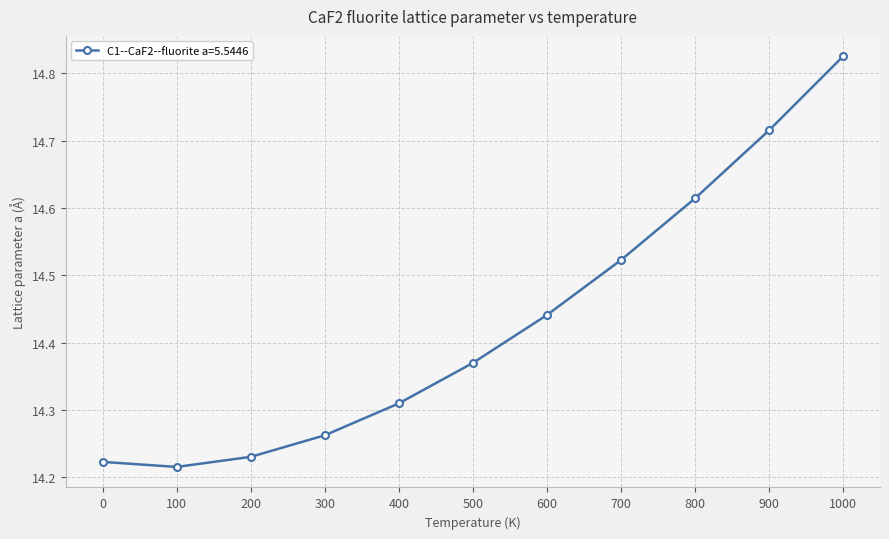

Rank the categories by value from lowest to highest.

100, 0, 200, 300, 400, 500, 600, 700, 800, 900, 1000